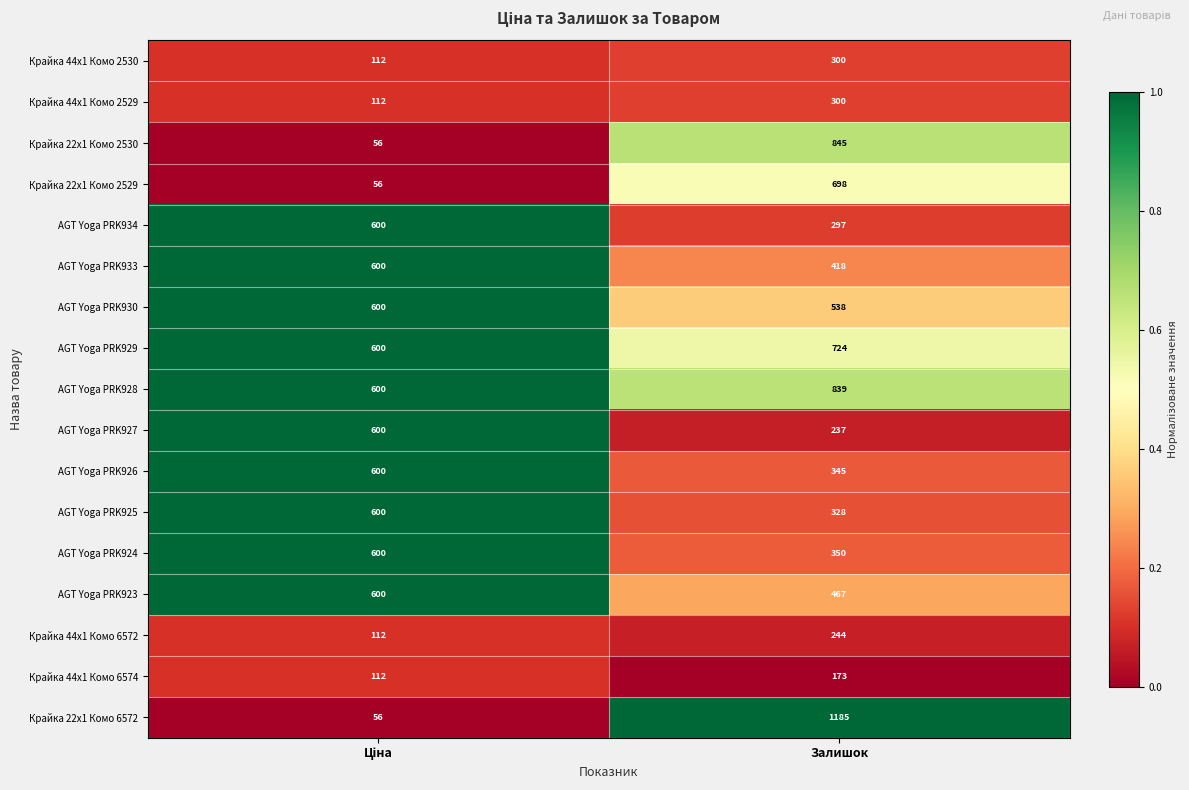

At which category is the sum across all series the highest?

Залишок